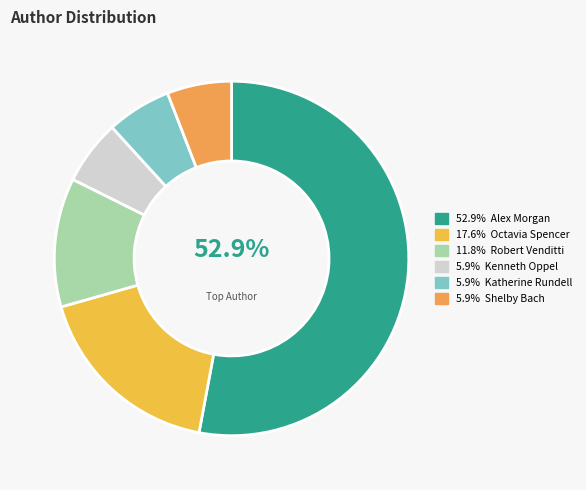

Count the number of slices in the pie.

6